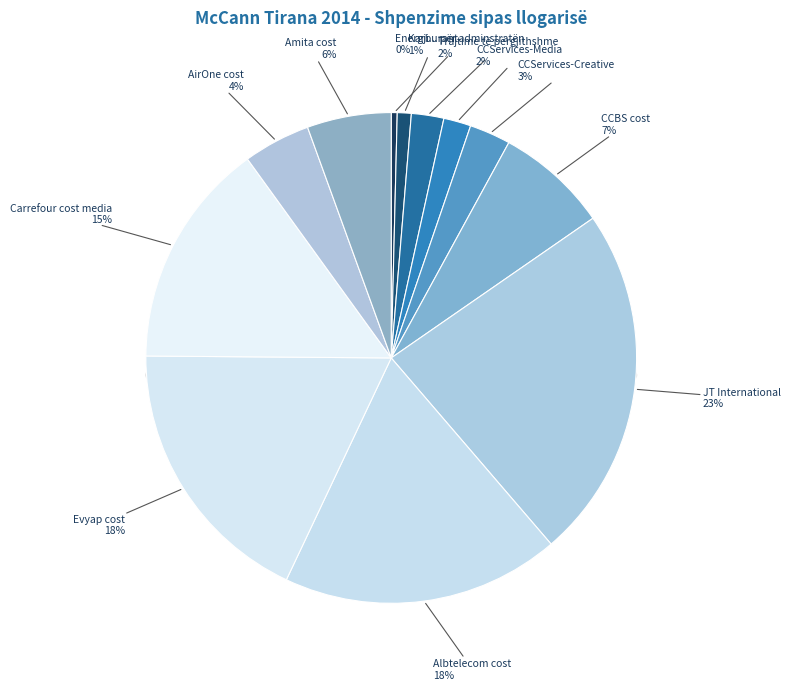

The CCServices-Media slice represents 1% of the pie. True or false?

False